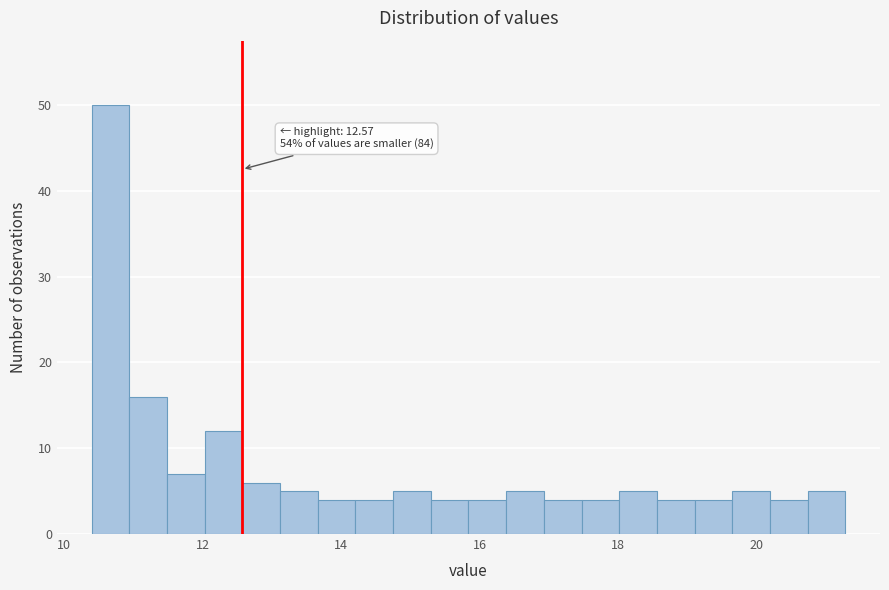

Around what value on the x-axis is the tallest bar? Give the approximate position of its centre, as read against the axis.

10.6